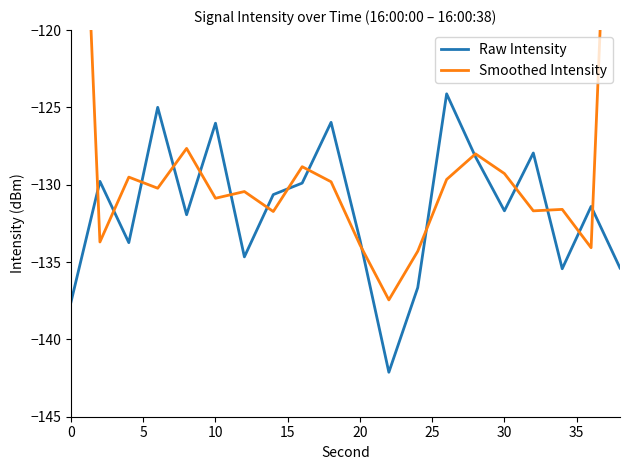

What is the difference between the maximum and minimum values in the Smoothed Intensity series?

48.5